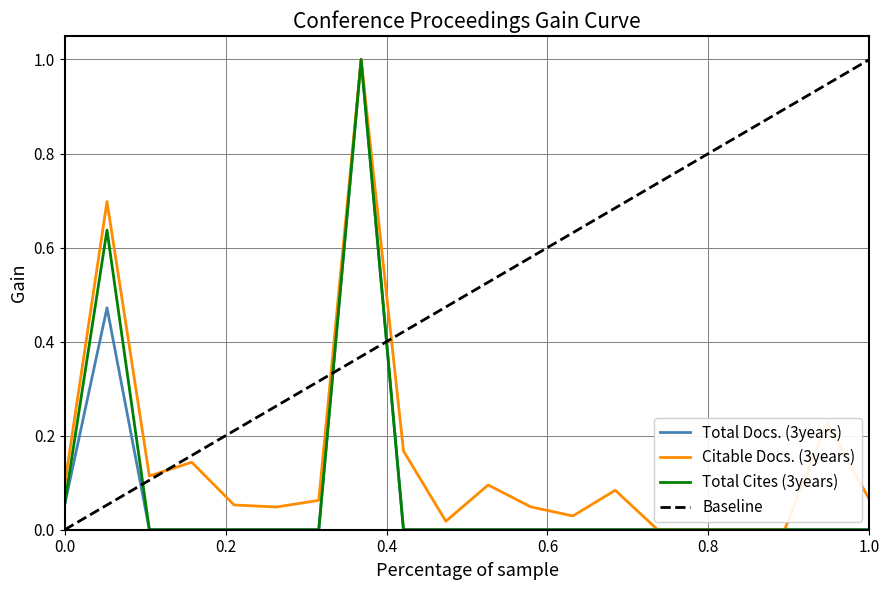

The Total Docs. (3years) series shows -0.6 at 1.0. True or false?

False